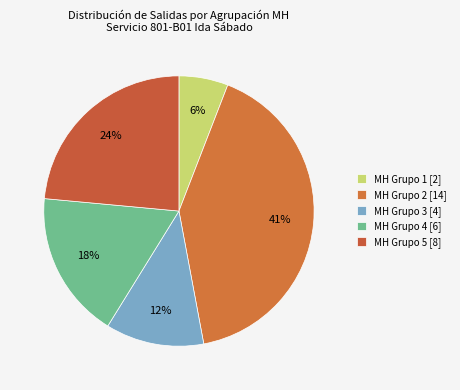

How many slices are in this pie chart?

5